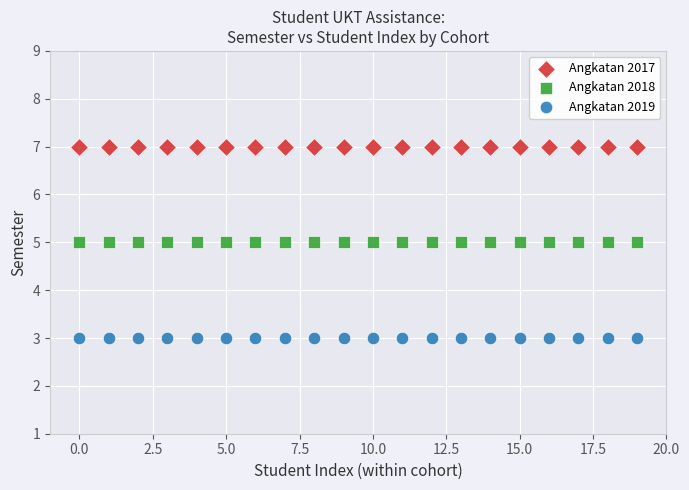

What are all the series names shown in the legend?

Angkatan 2017, Angkatan 2018, Angkatan 2019